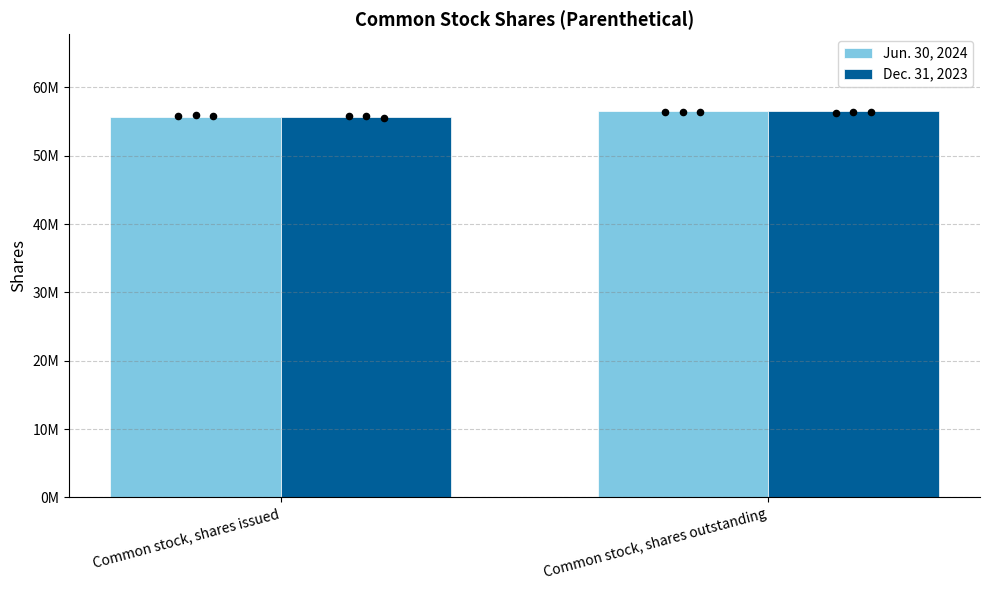

What are all the series names shown in the legend?

Jun. 30, 2024, Dec. 31, 2023